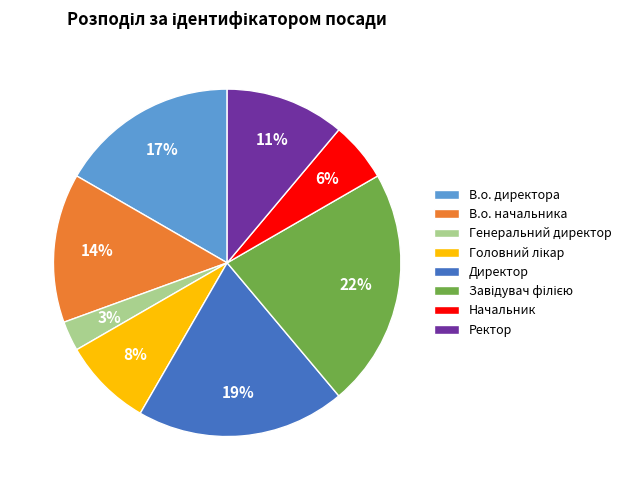

True or false: Директор accounts for 19% of the total.

True